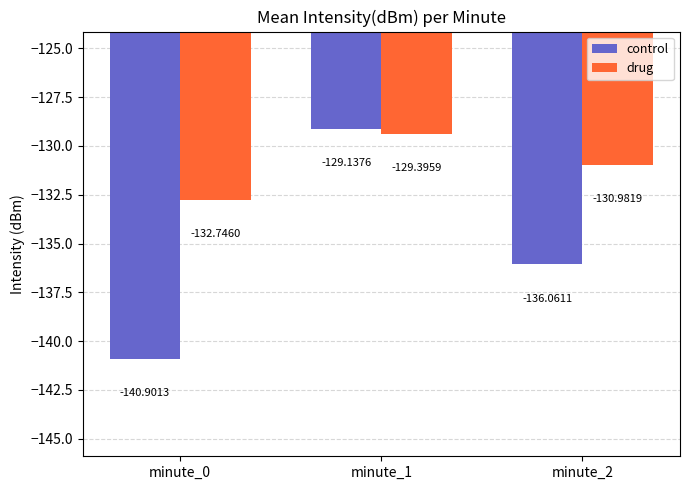

Which series has the widest spread of values?

control